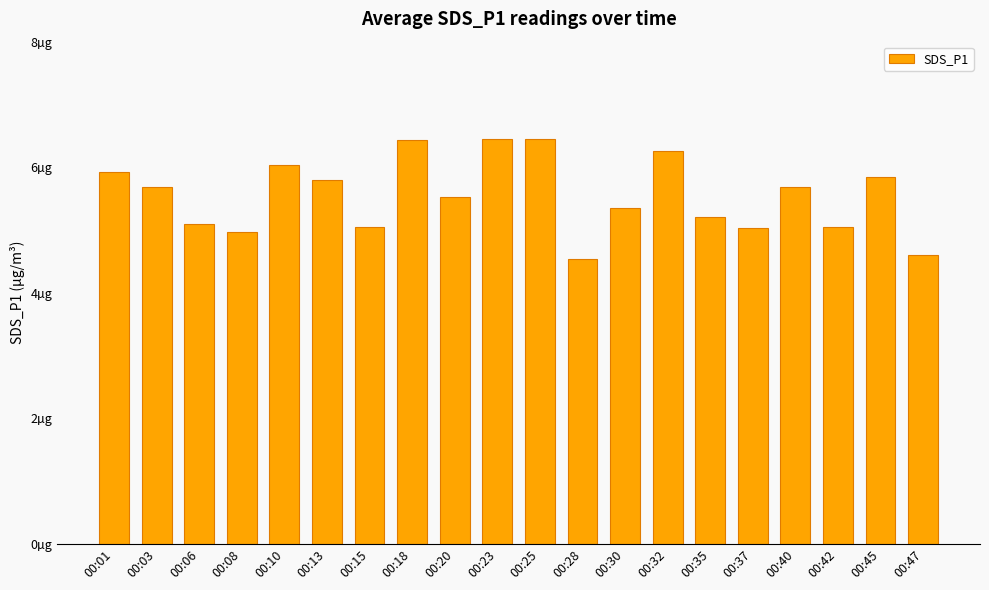

Is it true that the value at 00:42 is 5.0?

True